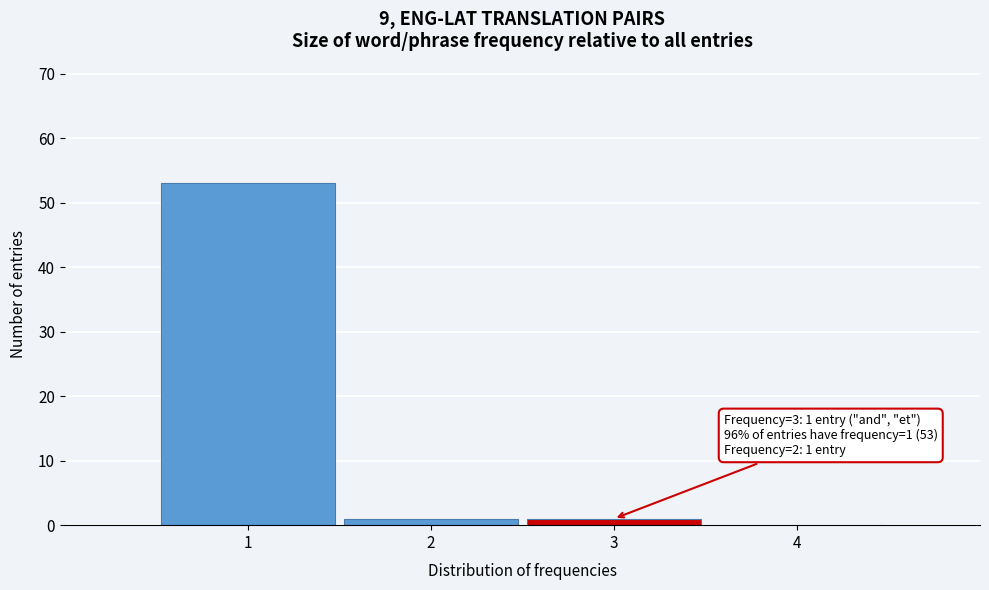

Which range on the x-axis has the tallest bar?

0.5 to 1.5